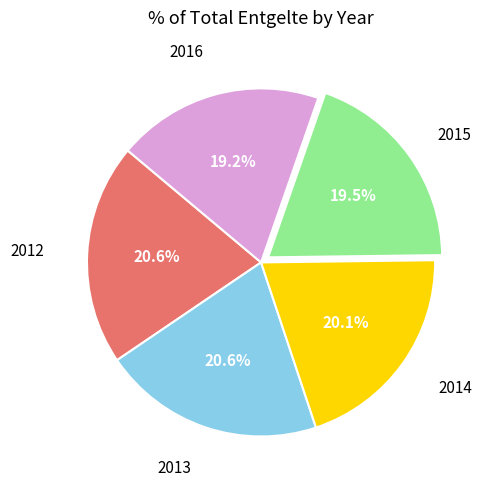

Does 2016 account for over 50% of the chart?

No